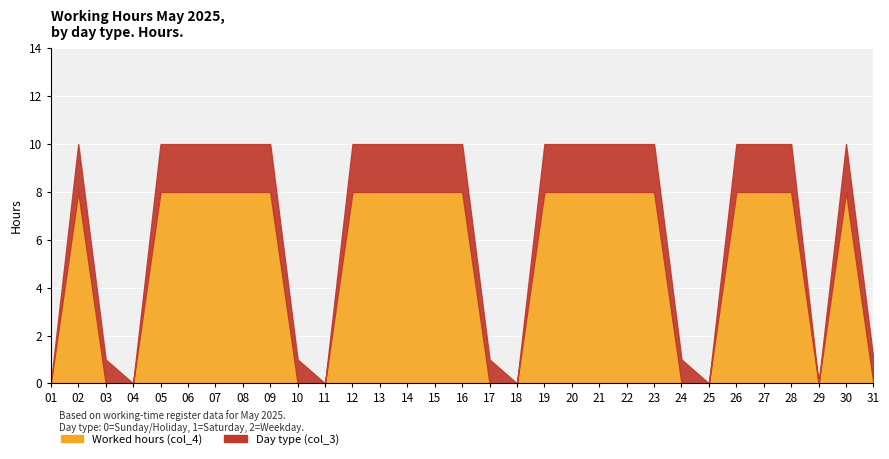

What is the difference between the maximum and minimum values in the Day type (col_3) series?

2